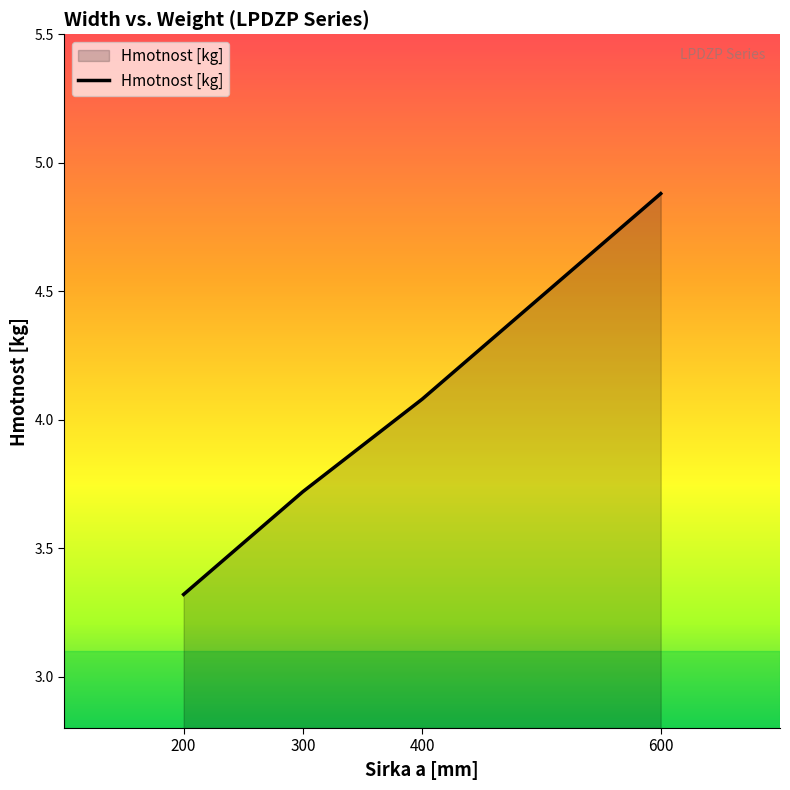

Reading left to right, list all the values displayed in this chart.

3.3	3.7	4.1	4.9